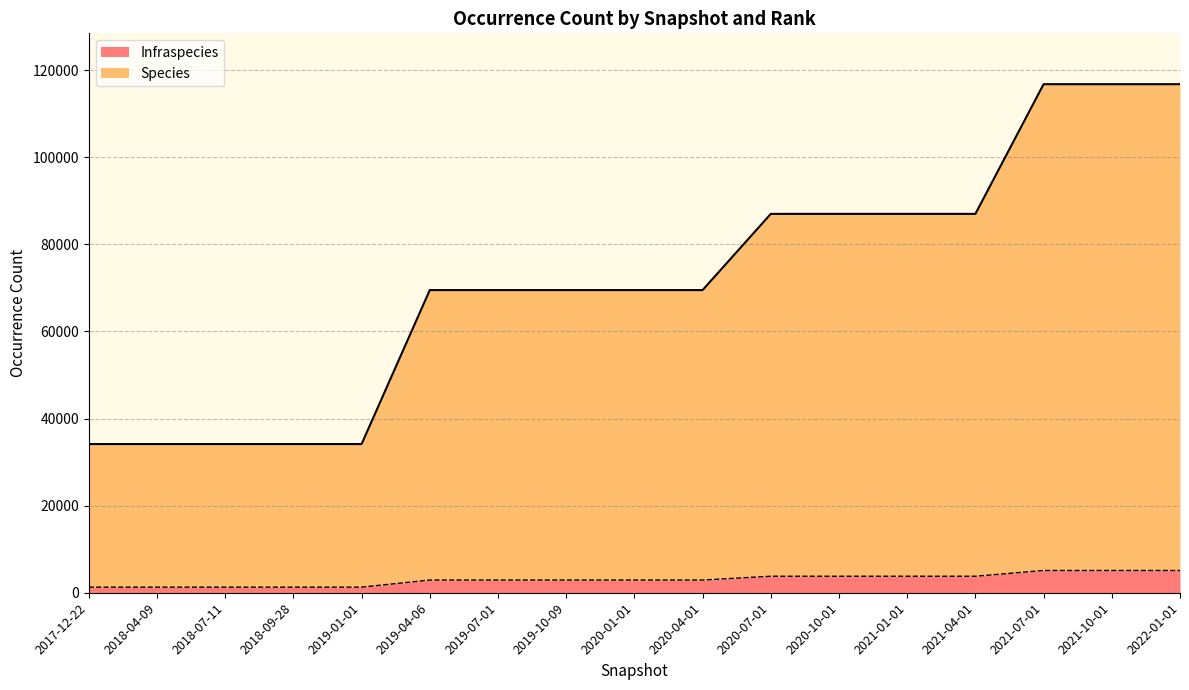

What is the maximum value for Infraspecies?

5114